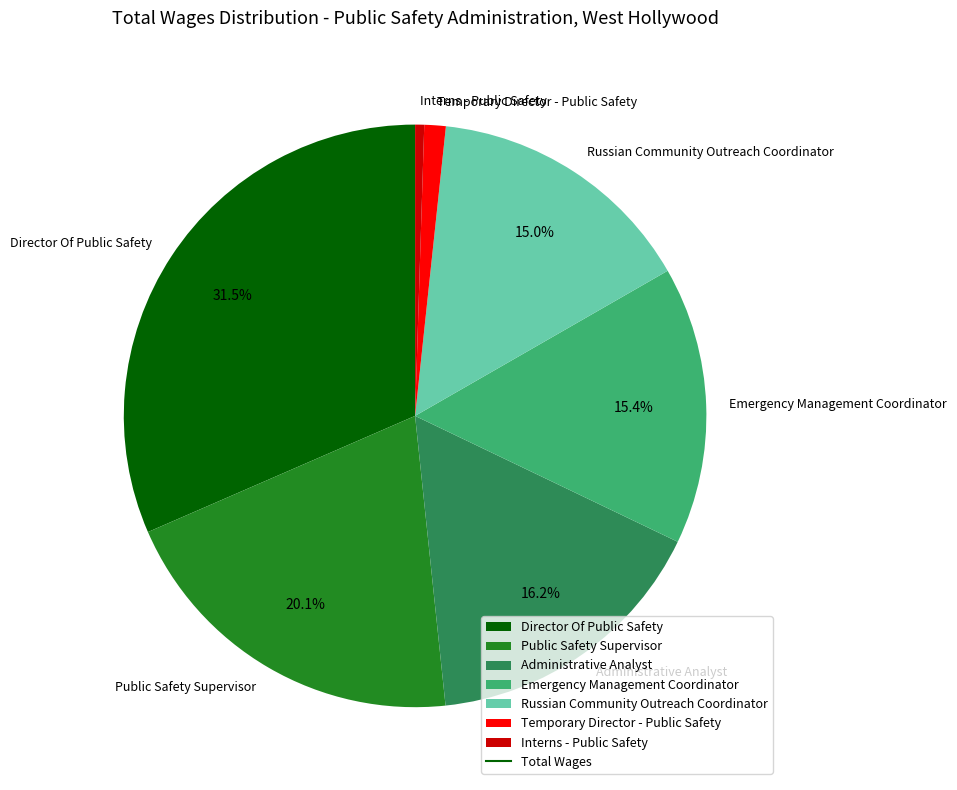

Between Director Of Public Safety and Emergency Management Coordinator, which is larger?

Director Of Public Safety